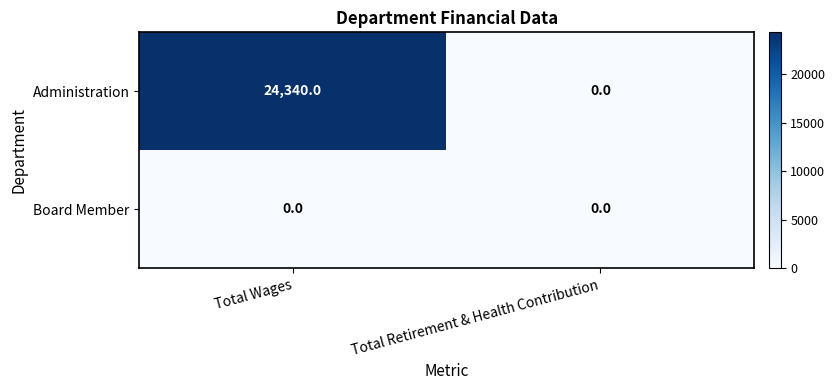

Reading right to left, what are all the values shown in this chart?

Administration: Total Retirement & Health Contribution=0	Total Wages=24340
Board Member: Total Retirement & Health Contribution=0	Total Wages=0